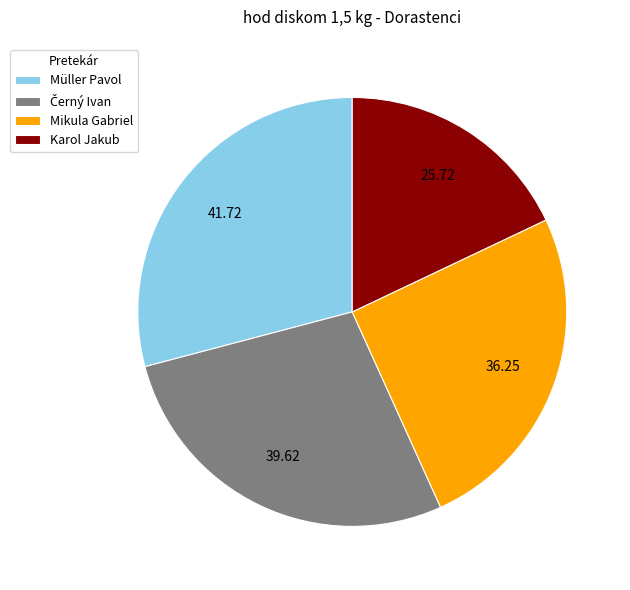

Does any single category account for the majority?

No